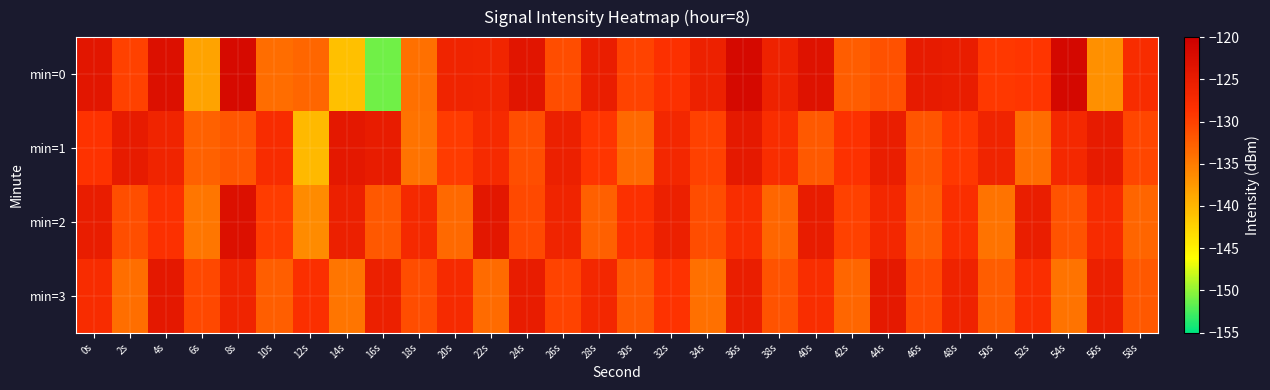

Rank the series by their maximum value, from highest to lowest.

min=0, min=2, min=1, min=3